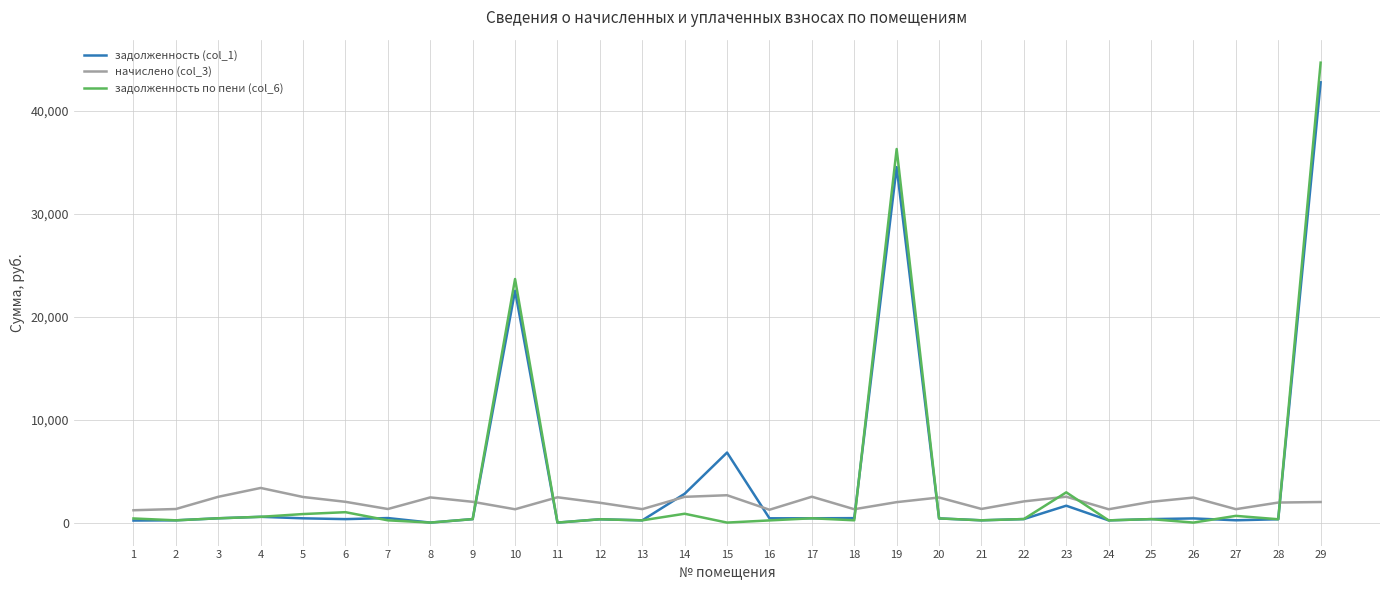

How many categories are shown in the chart?

29